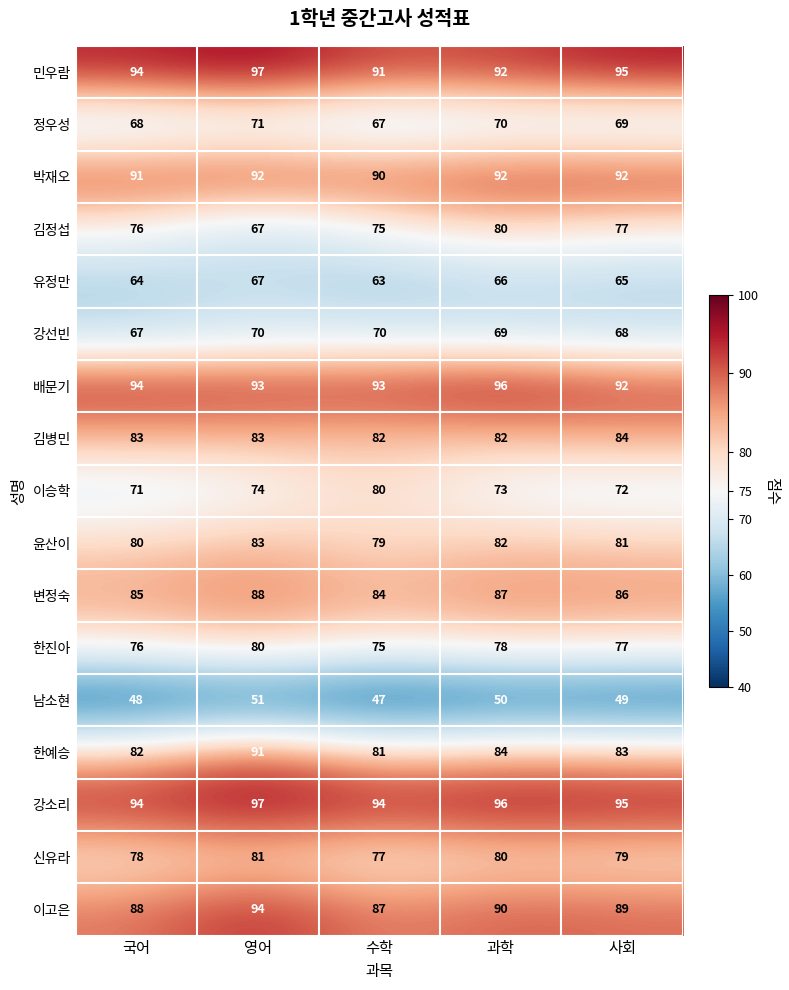

What is the difference between the second highest and minimum values in the 이고은 series?

3